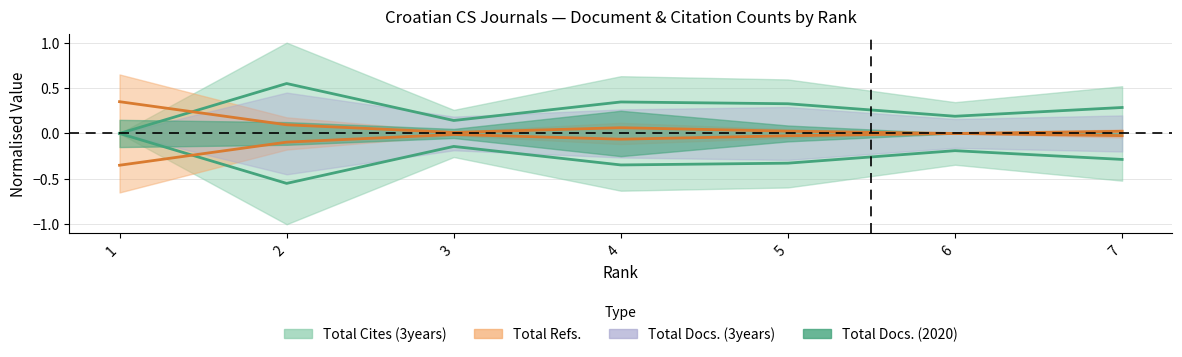

Where do Total Refs. and Total Cites (3years) first cross each other?

1 and 2